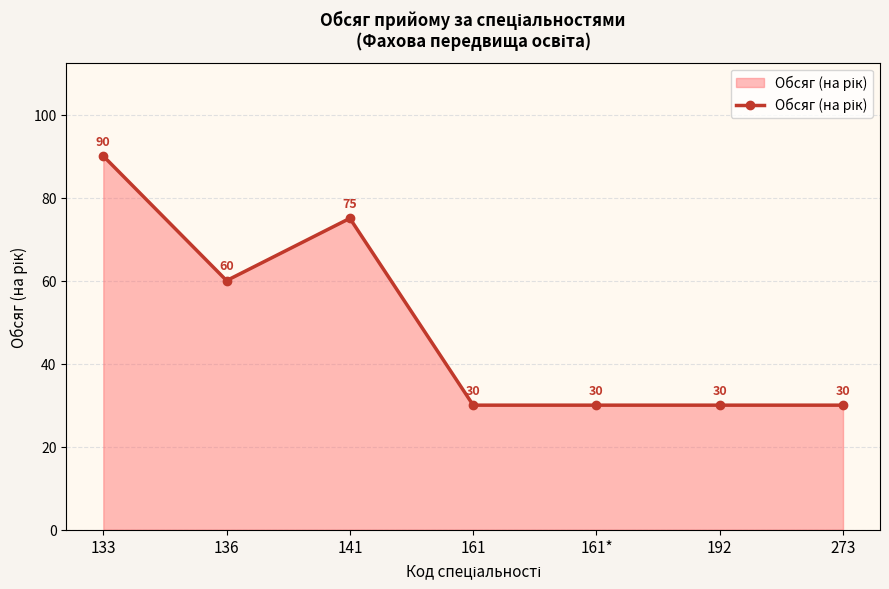

Which category has the highest value across all series?

133